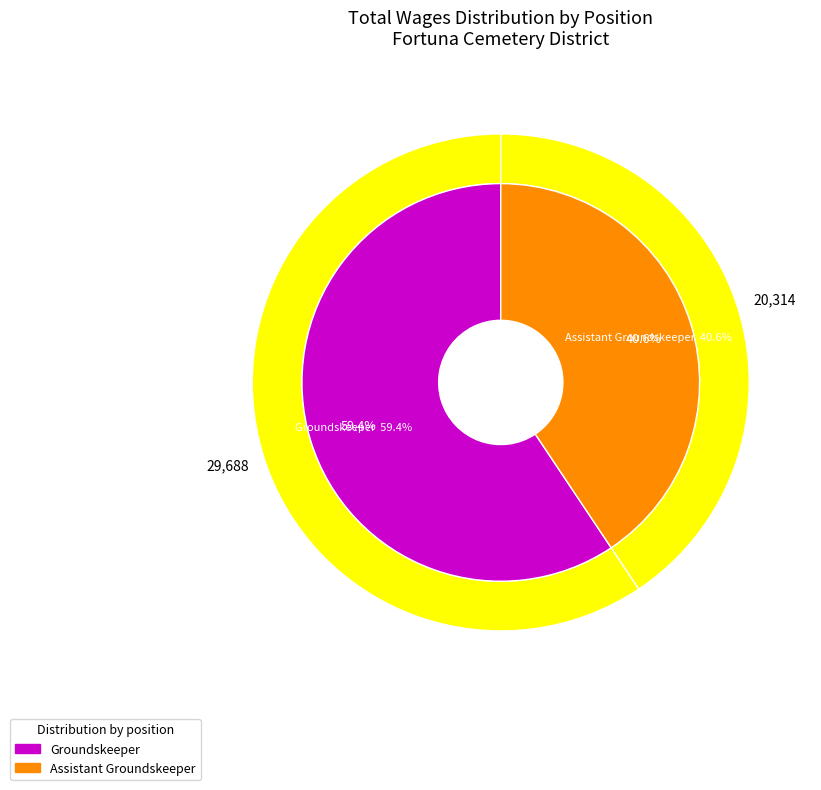

How many slices are in this pie chart?

2